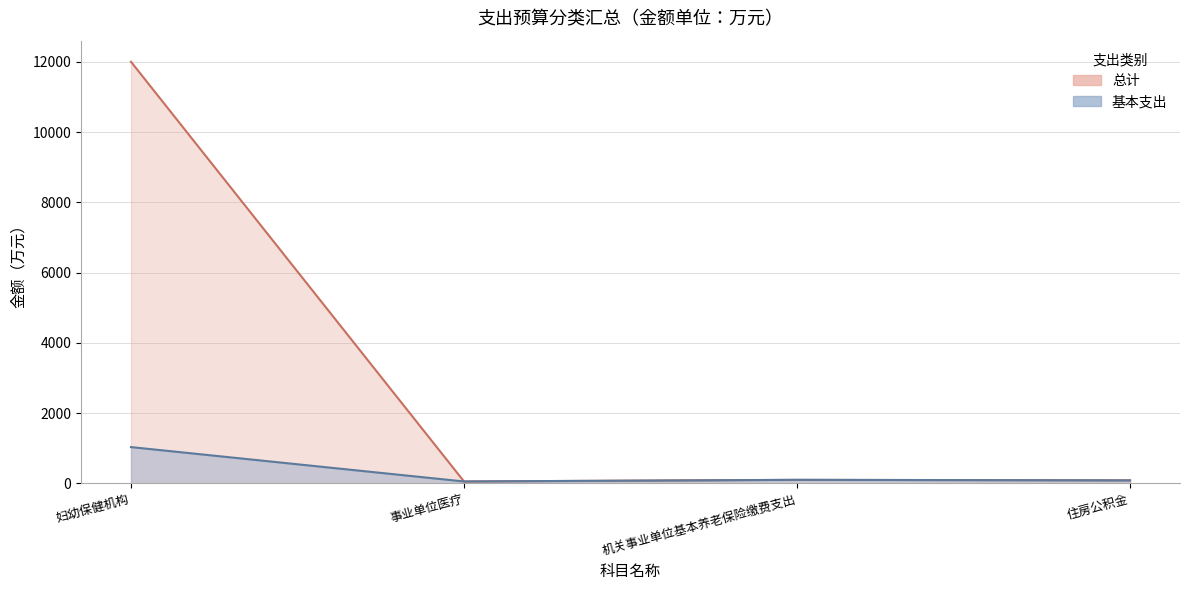

Does the chart have visible grid lines?

Yes